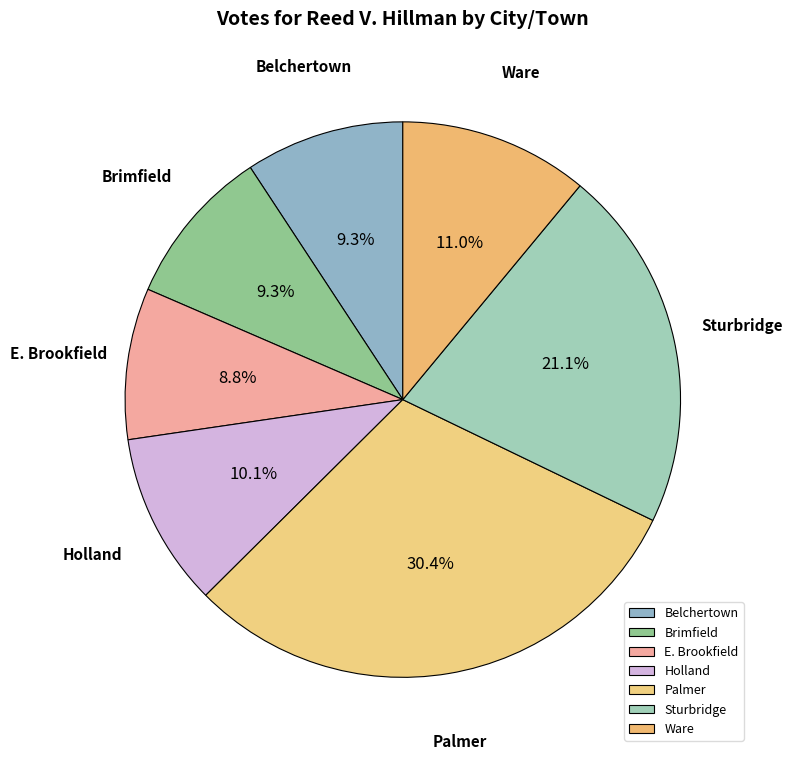

Is Palmer the majority of the pie?

No